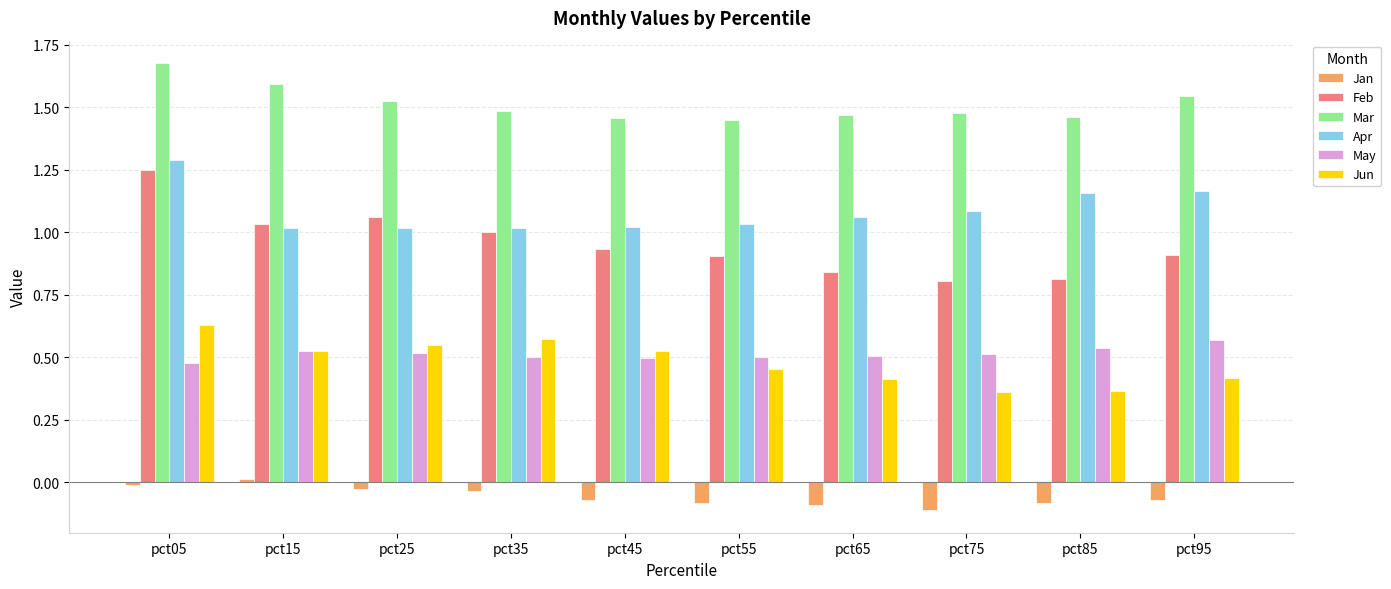

Which series has the largest total across all categories?

Mar